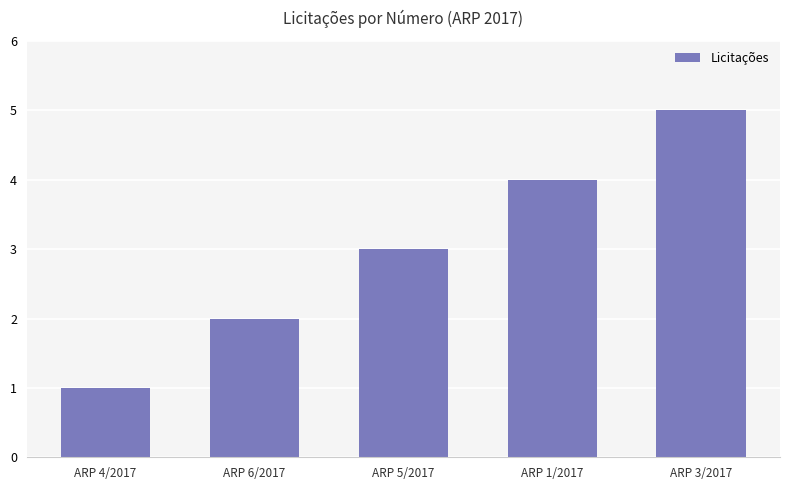

List the labels in order of value, smallest first.

ARP 4/2017, ARP 6/2017, ARP 5/2017, ARP 1/2017, ARP 3/2017